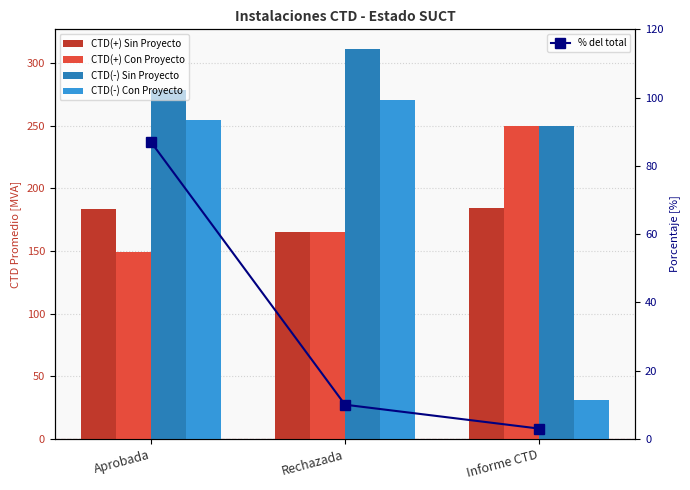

At Rechazada, list the series in order from smallest to largest.

% del total, CTD(+) Con Proyecto, CTD(+) Sin Proyecto, CTD(-) Con Proyecto, CTD(-) Sin Proyecto